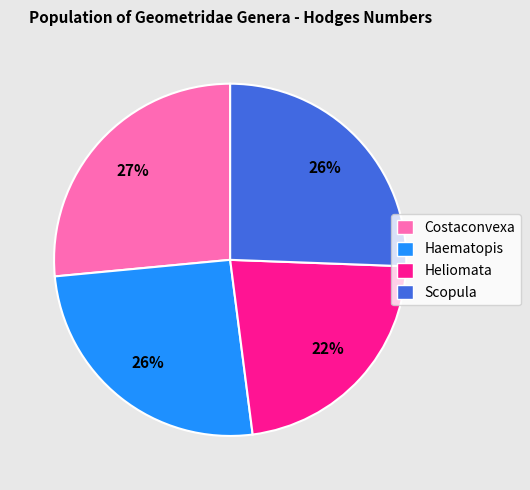

To the nearest percent, what portion does Scopula represent?

26%